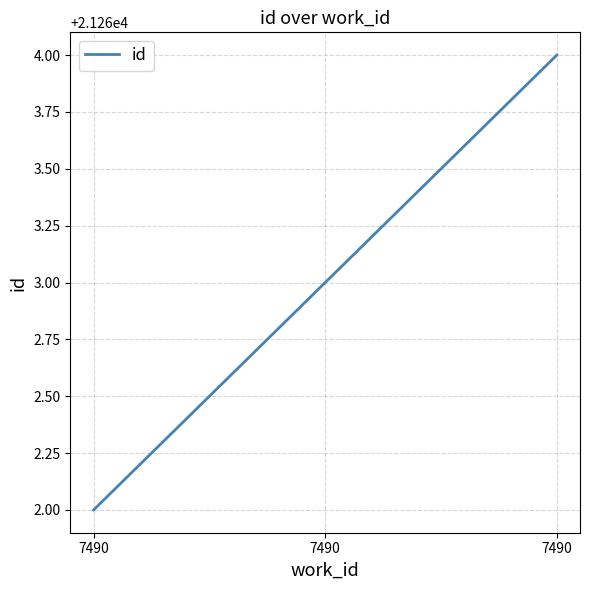

Reading left to right, list all the values displayed in this chart.

21262	21263	21264